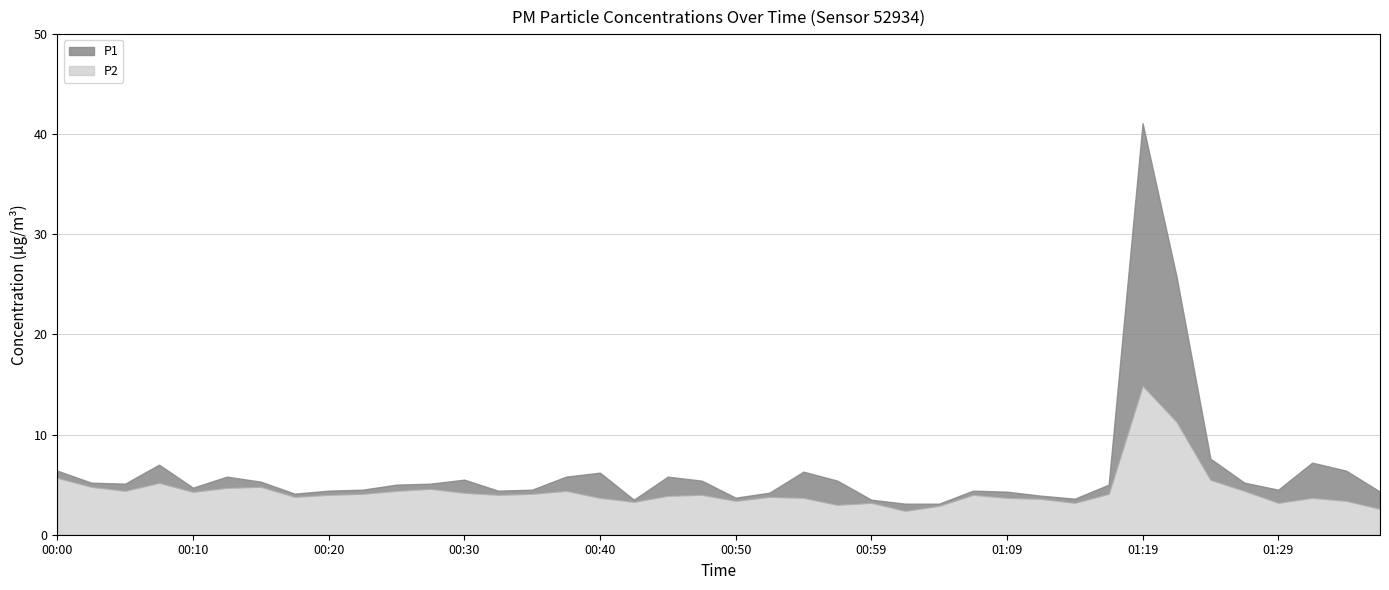

What is the sum of all P2 values?

176.4